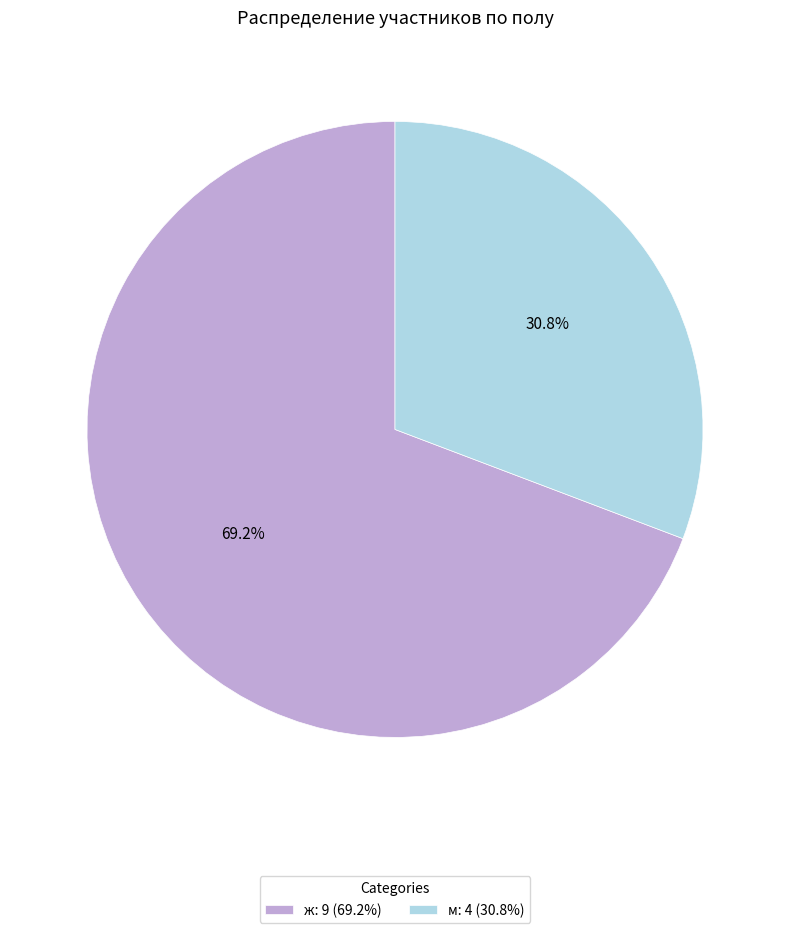

Combined, what portion of the pie is м and ж?

100.0%